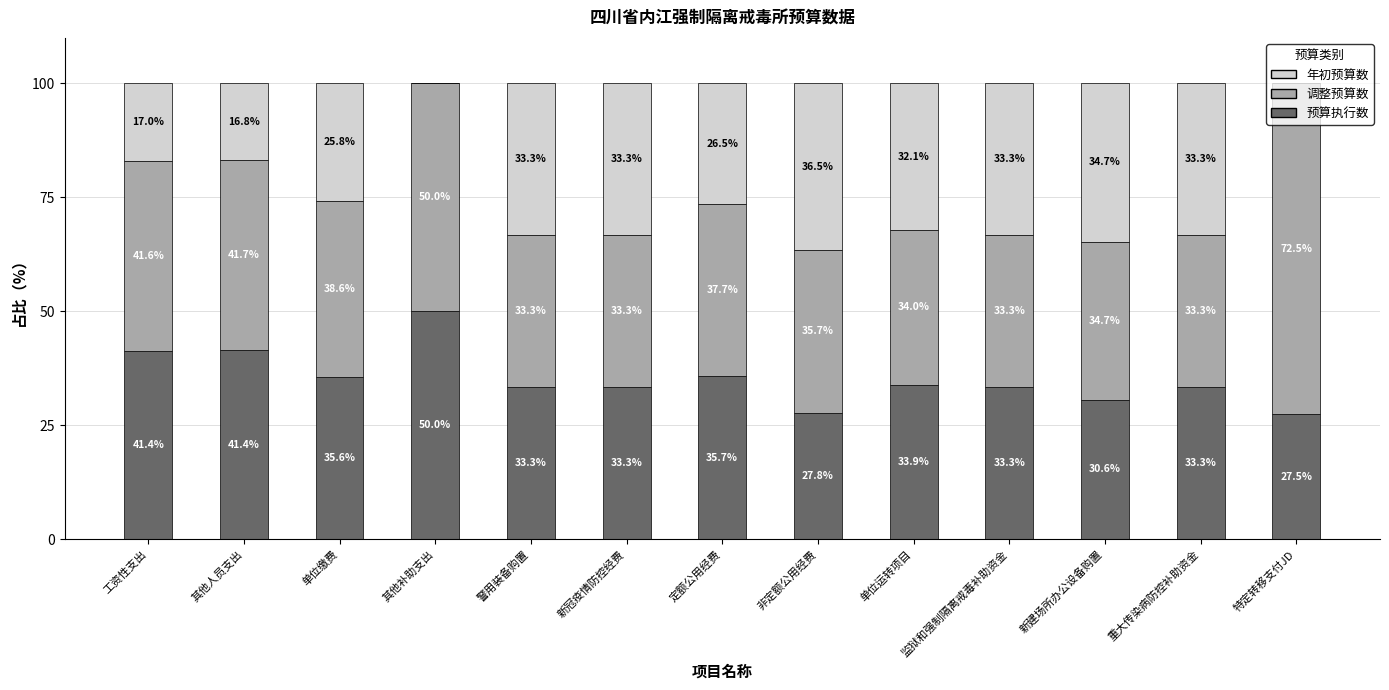

At which label does 预算执行数 reach its peak?

其他补助支出